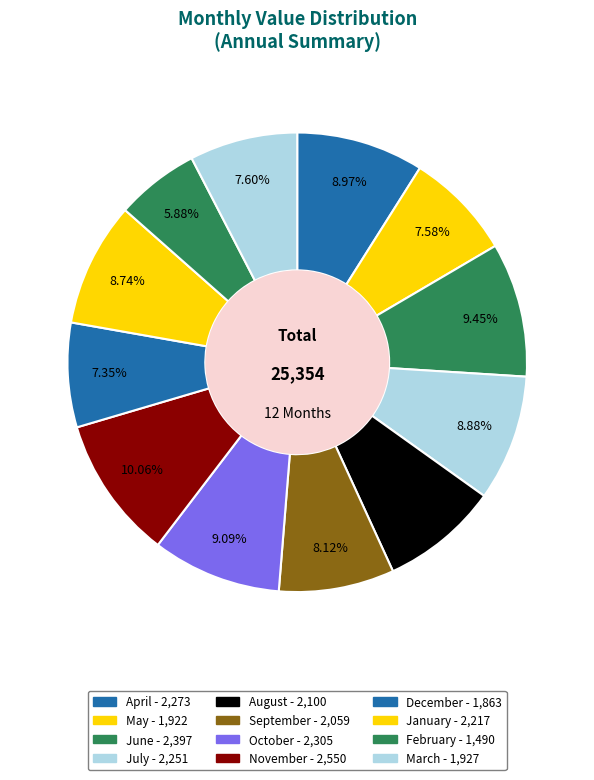

What percentage is the June slice, to the nearest percent?

9%